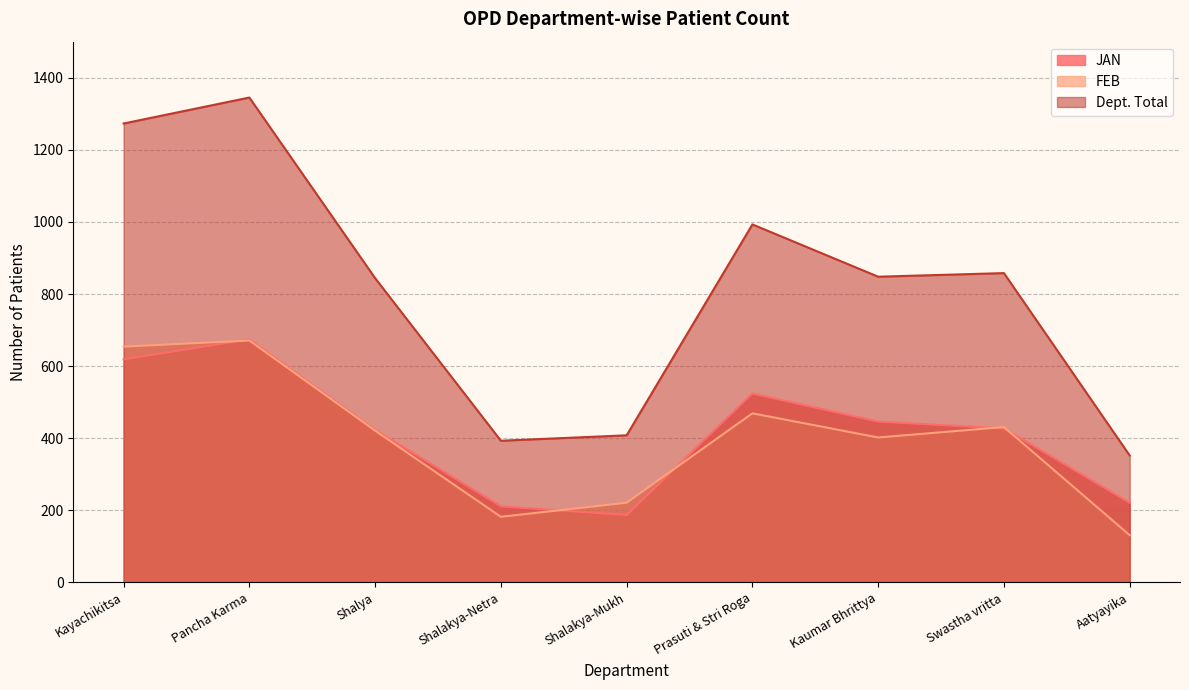

True or false: JAN has more than 1 interior local peaks.

True